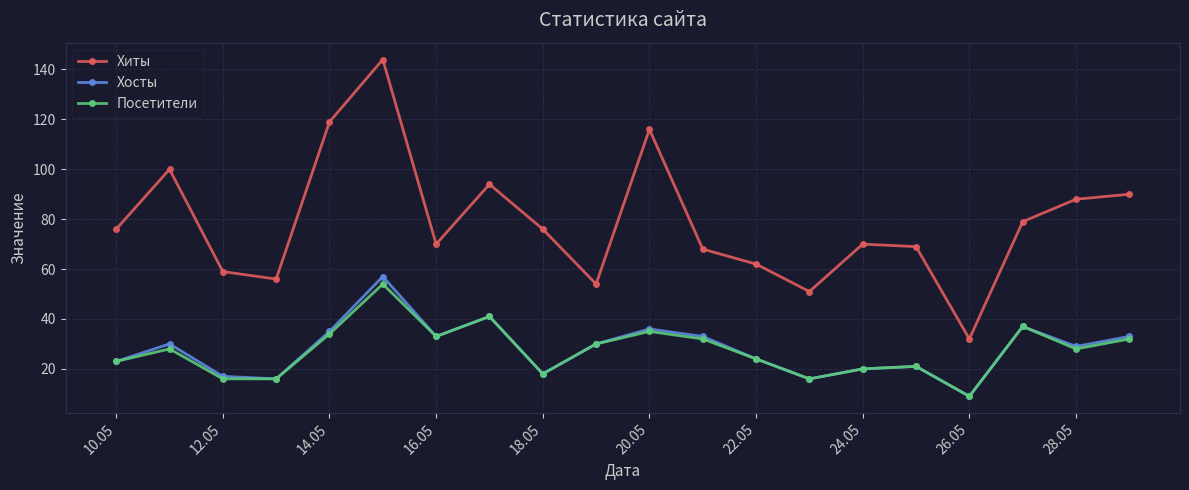

True or false: Посетители and Хиты intersect in this chart.

False